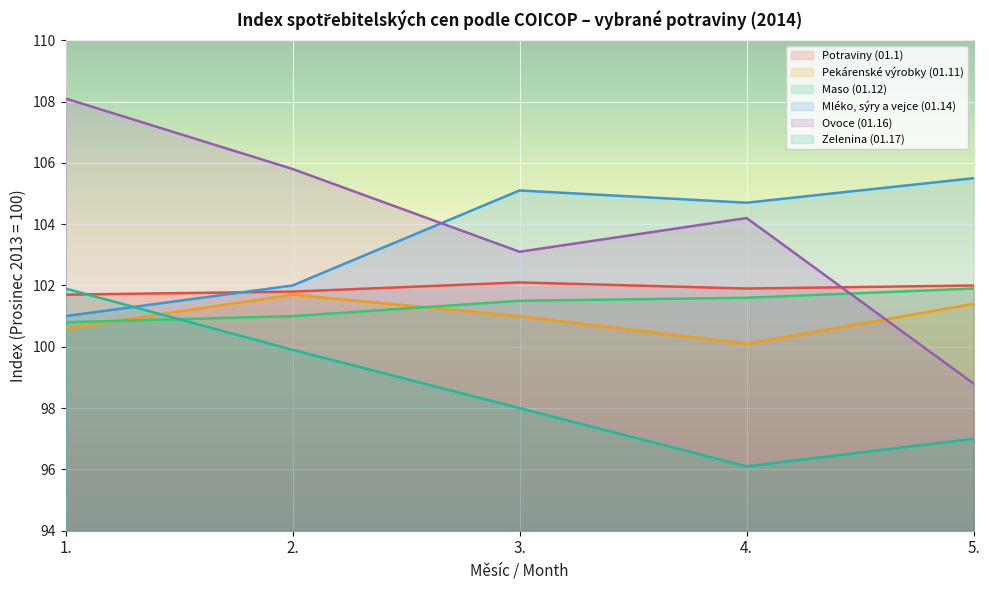

What is the label of the 4th point from the right?

2.